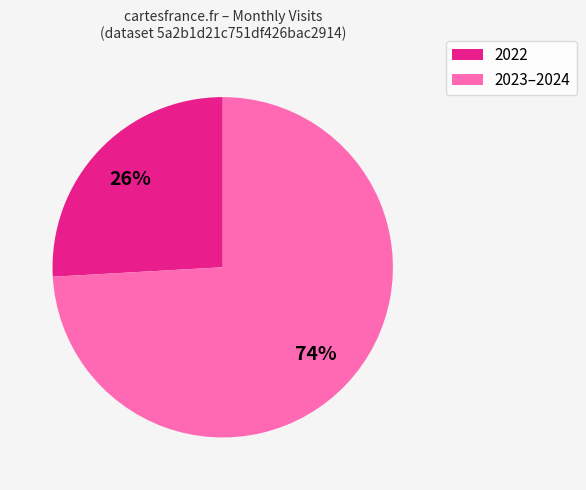

To the nearest percent, what is the average slice percentage?

50%